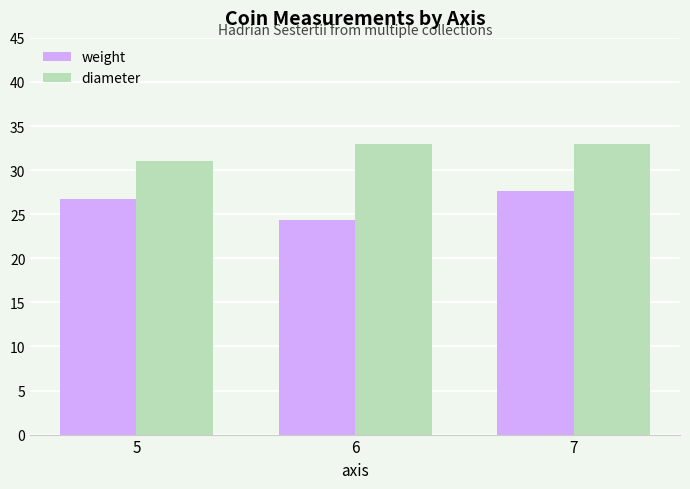

What is the approximate value of weight at 5?

26.8